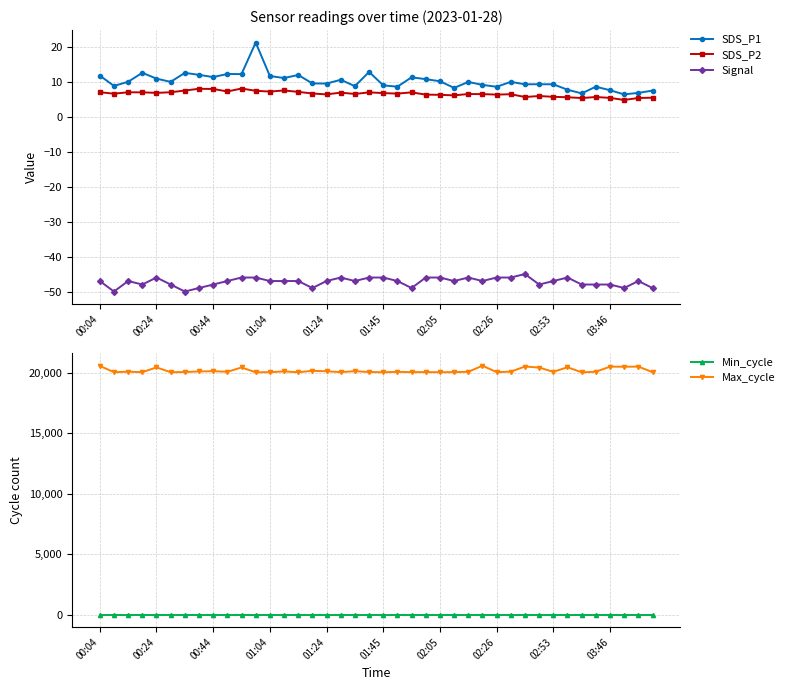

True or false: SDS_P2 and Min_cycle intersect in this chart.

False